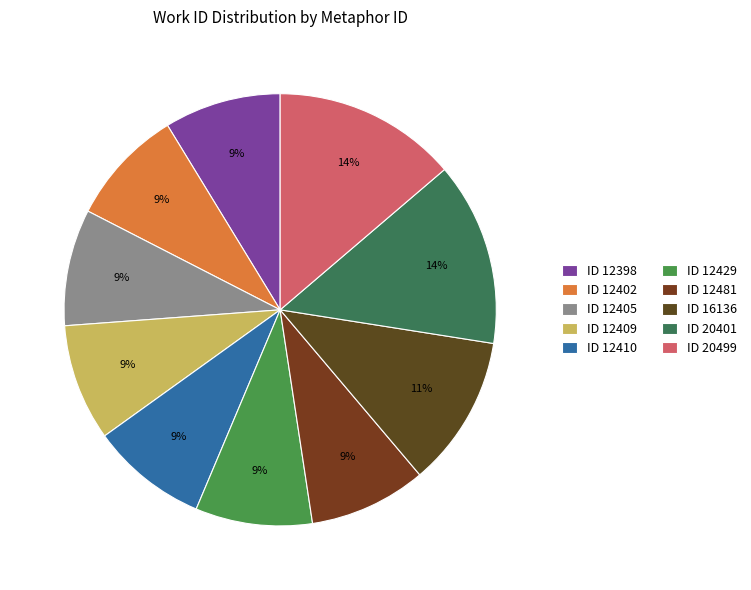

To the nearest percent, what is the average slice percentage?

10%